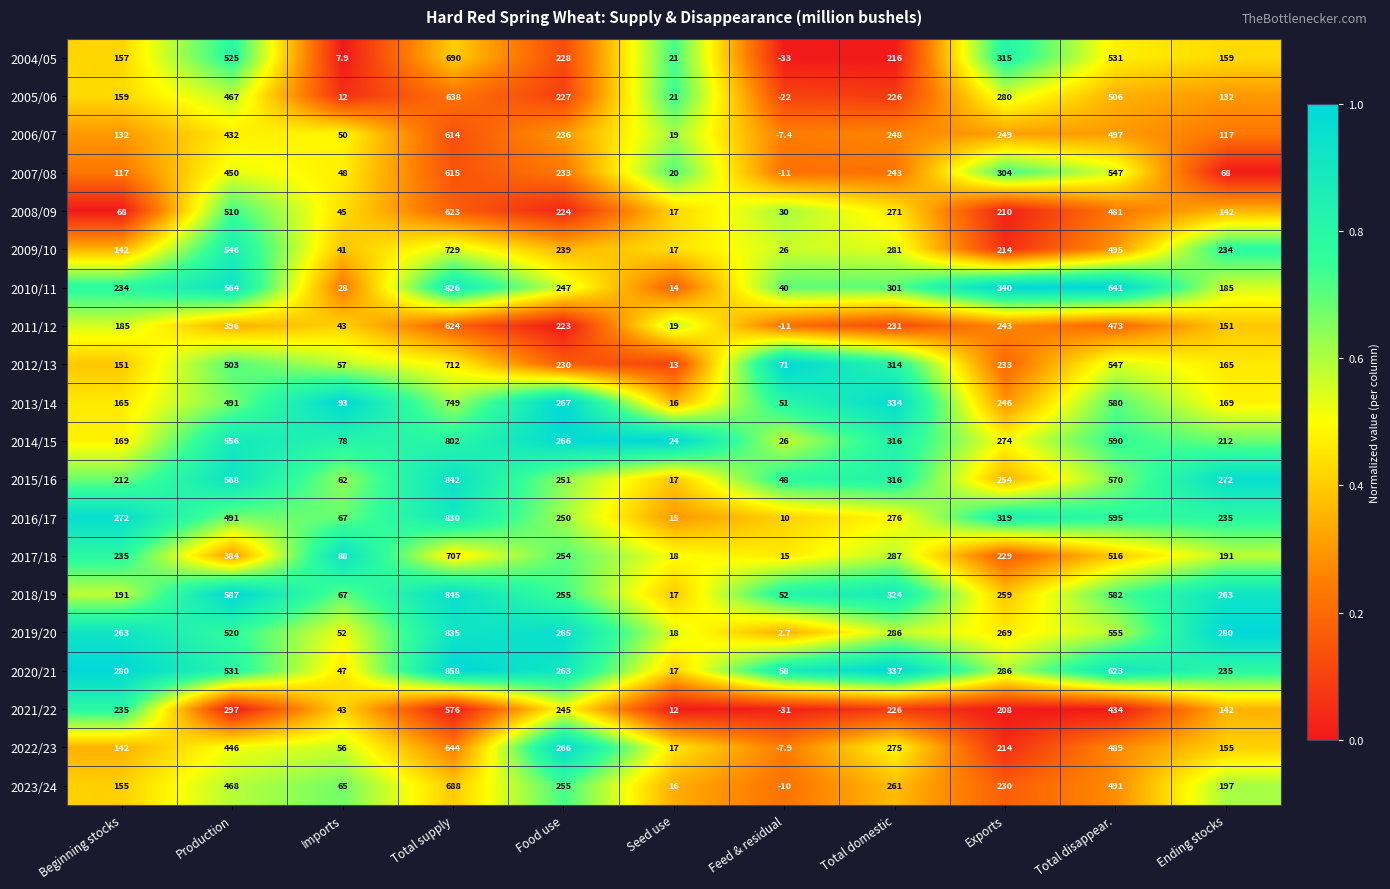

Is it true that 2015/16 equals 10.2 at Seed use?

False